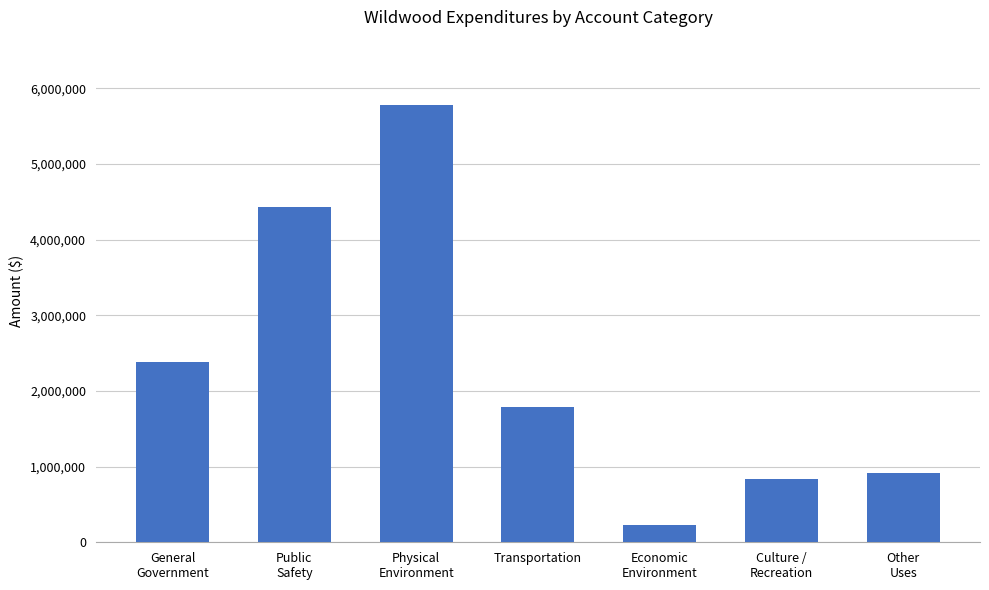

What is the value of the 7th bar from the left?

914230